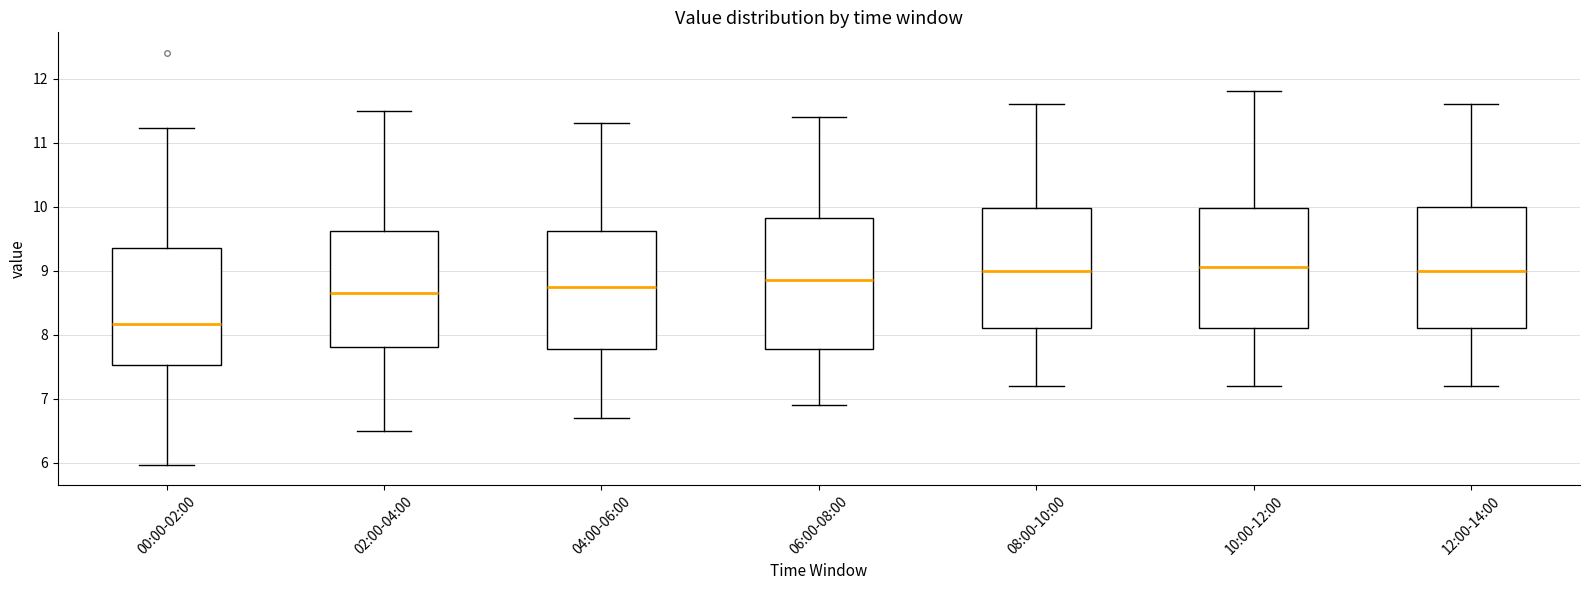

Reading left to right, transcribe this box plot: for each box, give where its median line is, the range the box spans, and where its two whiskers end, as read against the y-axis. The values are not printed on the chart, so give them approximately, as read against the axis.

00:00-02:00: median 8.2, box 7.5 to 9.4, whiskers 6.0 to 11.2
02:00-04:00: median 8.7, box 7.8 to 9.6, whiskers 6.5 to 11.5
04:00-06:00: median 8.8, box 7.8 to 9.6, whiskers 6.7 to 11.3
06:00-08:00: median 8.9, box 7.8 to 9.8, whiskers 6.9 to 11.4
08:00-10:00: median 9.0, box 8.1 to 10.0, whiskers 7.2 to 11.6
10:00-12:00: median 9.1, box 8.1 to 10.0, whiskers 7.2 to 11.8
12:00-14:00: median 9.0, box 8.1 to 10.0, whiskers 7.2 to 11.6